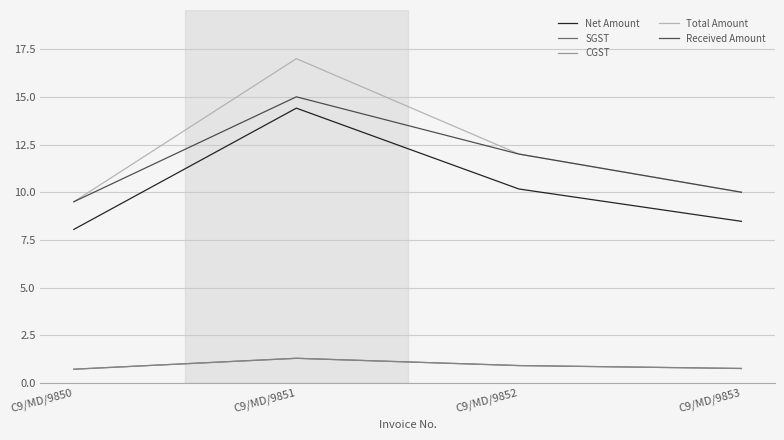

Is this an area chart (filled region under the line)?

No